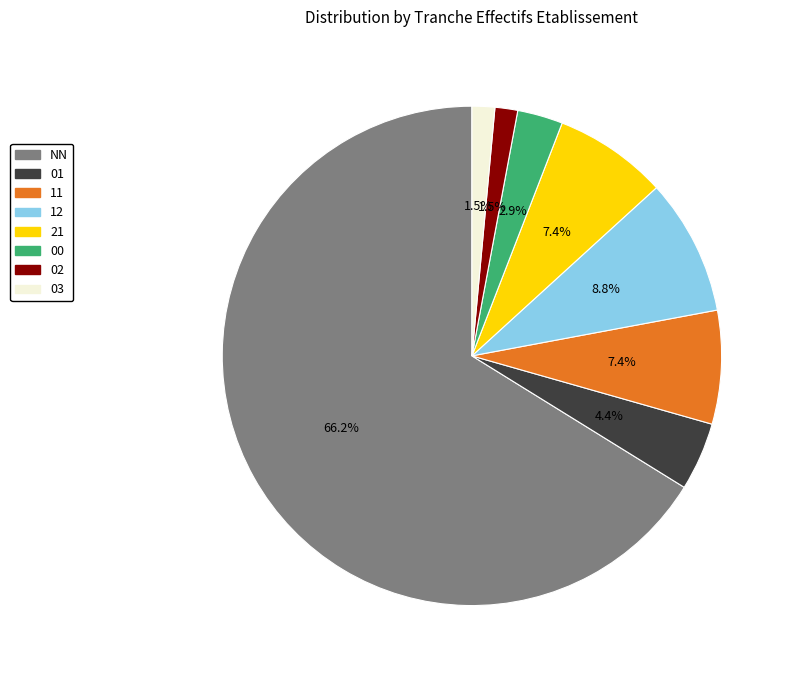

Which category has the biggest portion of the pie?

NN